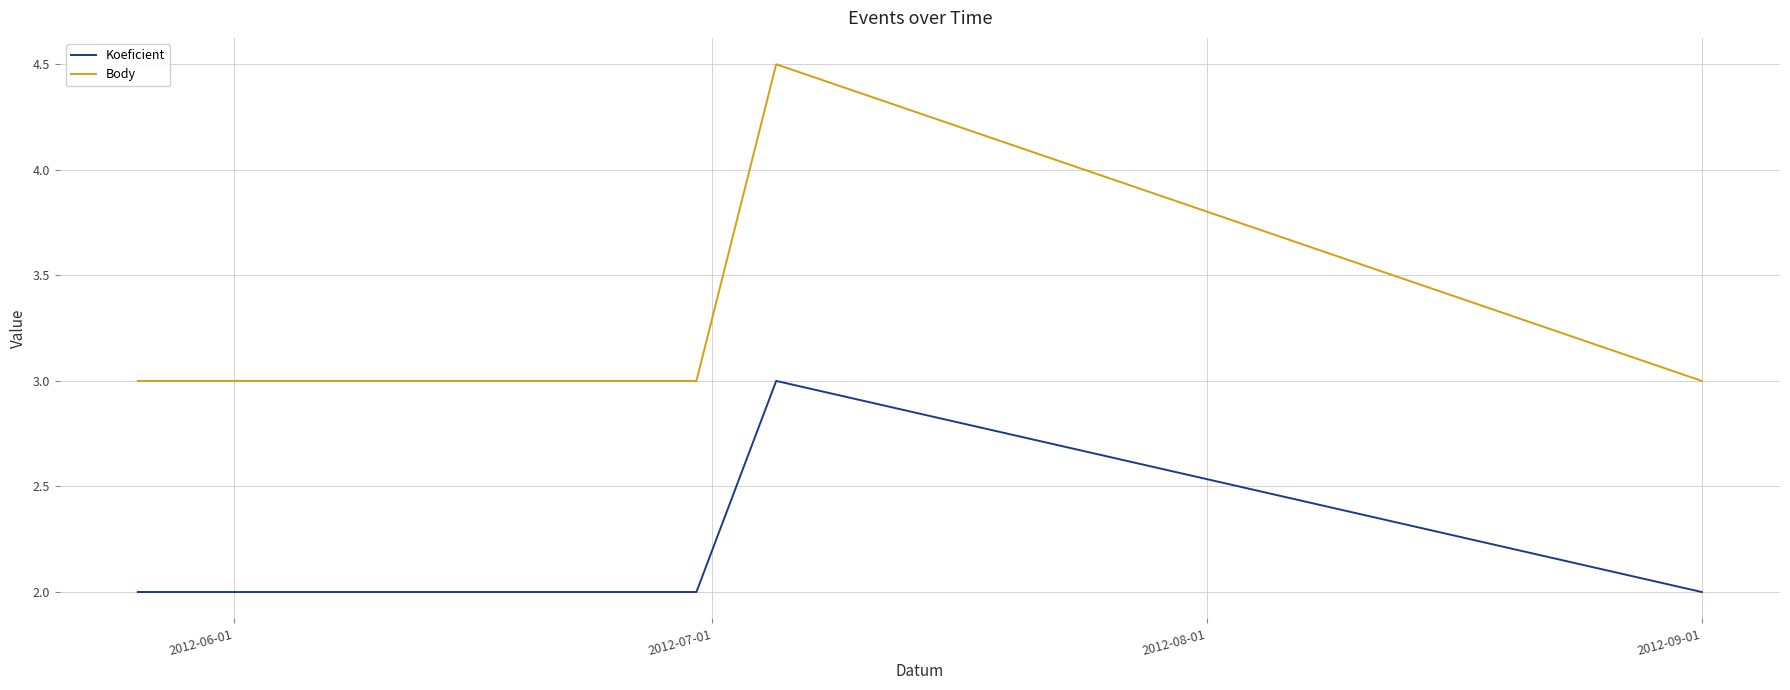

Which series has the largest range (max minus min)?

Body